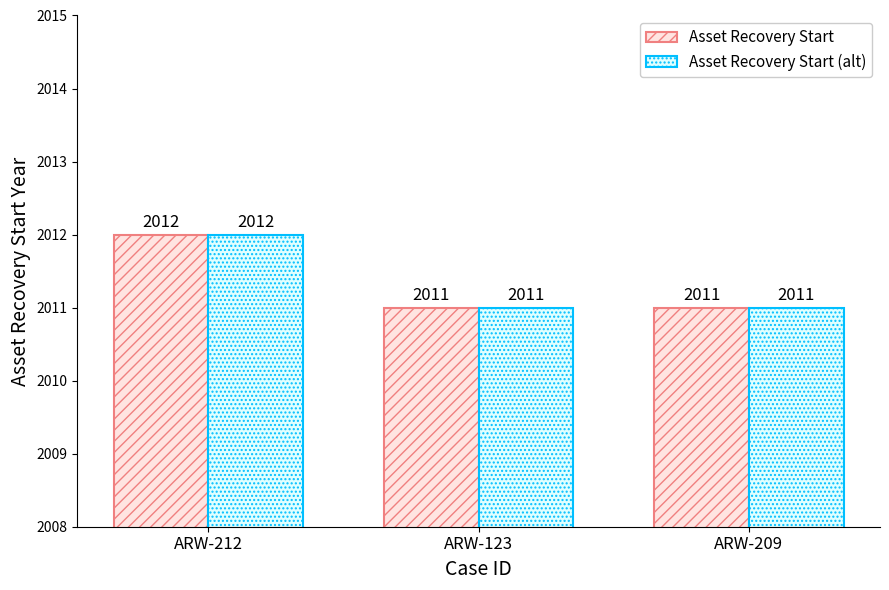

How many groups of bars are there?

3